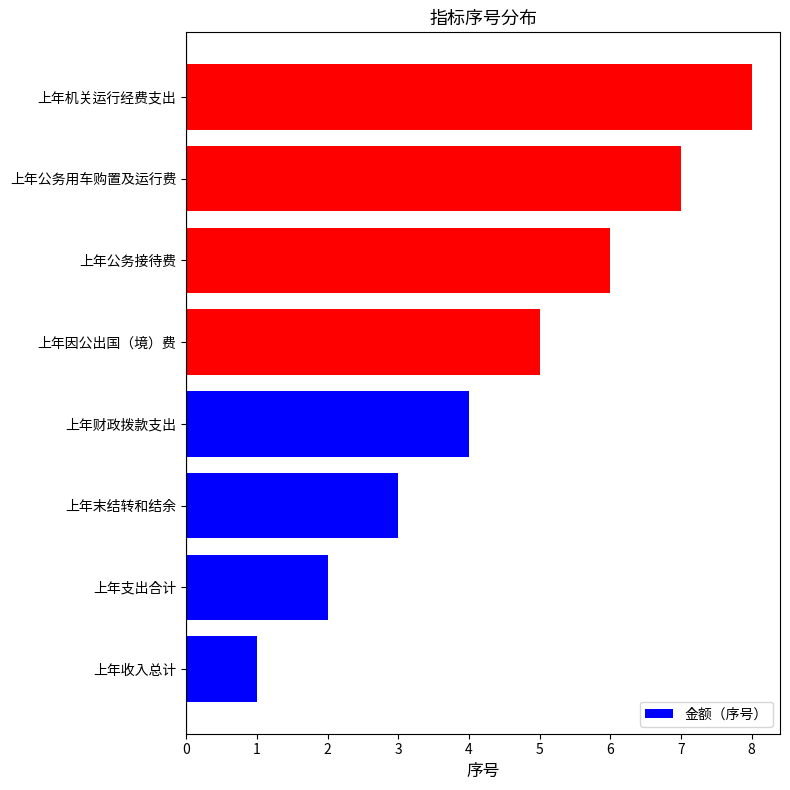

What value does the data have at 上年末结转和结余?

3